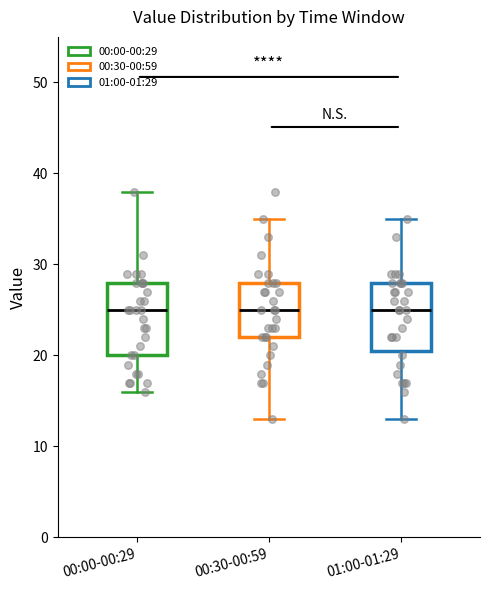

Reading left to right, read every box against the y-axis: the position of its median line, the range the box covers, and the ends of its whiskers. The values are not printed on the chart, so give them approximately, as read against the axis.

00:00-00:29: median 25, box 20 to 28, whiskers 16 to 38
00:30-00:59: median 25, box 22 to 28, whiskers 13 to 35
01:00-01:29: median 25, box 21 to 28, whiskers 13 to 35